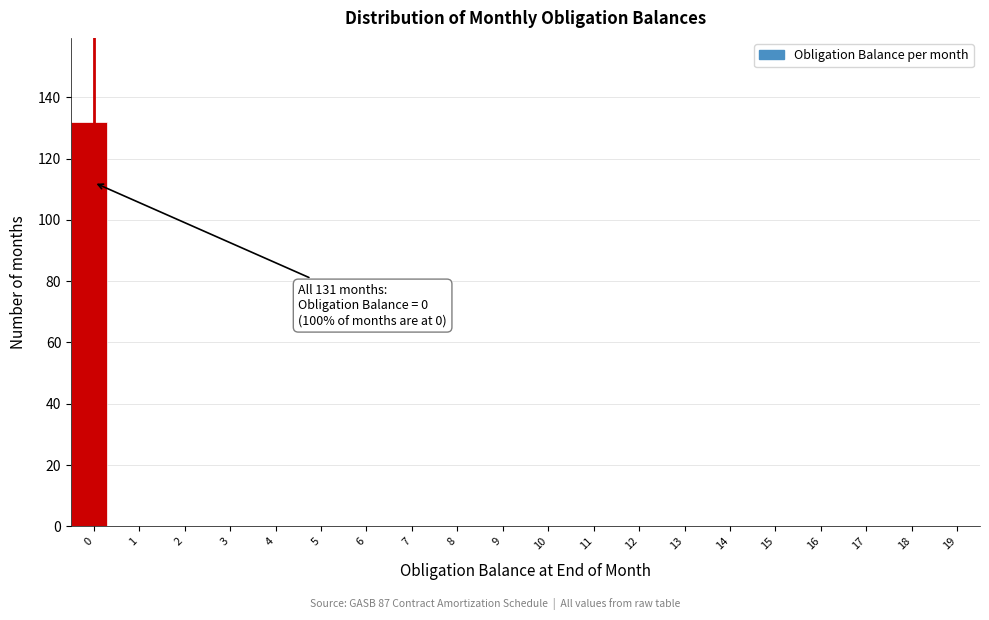

Reading right to left, extract all data points from this chart.

19=0	18=0	17=0	16=0	15=0	14=0	13=0	12=0	11=0	10=0	9=0	8=0	7=0	6=0	5=0	4=0	3=0	2=0	1=0	0=132